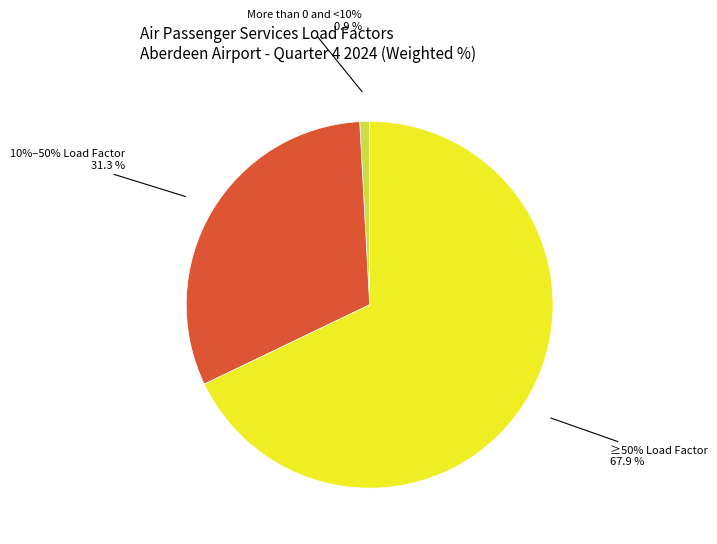

Does any single category account for the majority?

Yes